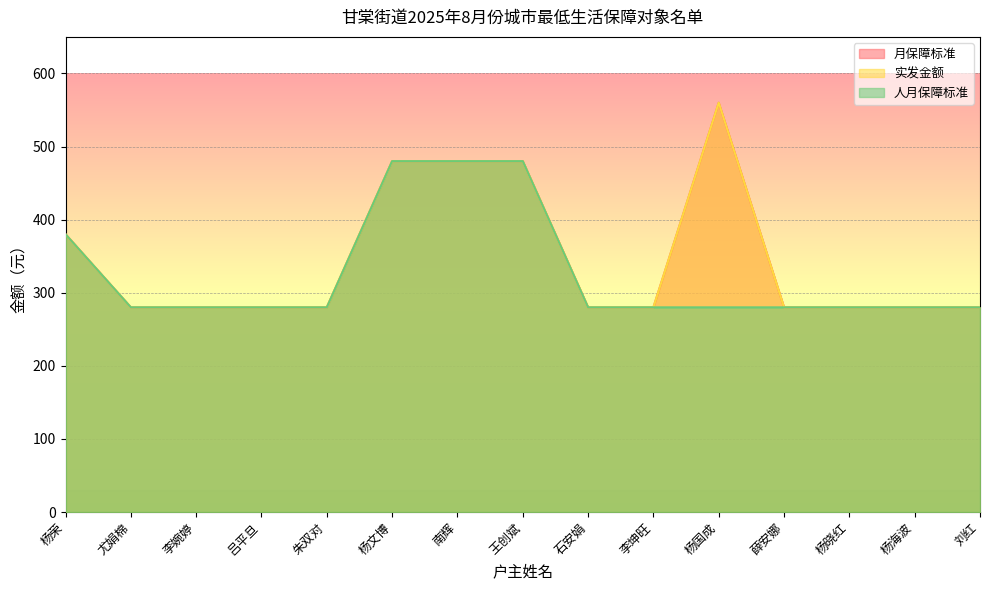

Rank the categories by 人月保障标准 value from lowest to highest.

尤娟棉, 李婉婷, 吕平旦, 朱双对, 石安娟, 李坤旺, 杨国成, 薛安娜, 杨晓红, 杨海波, 刘红, 杨荣, 杨文博, 南辉, 王创斌